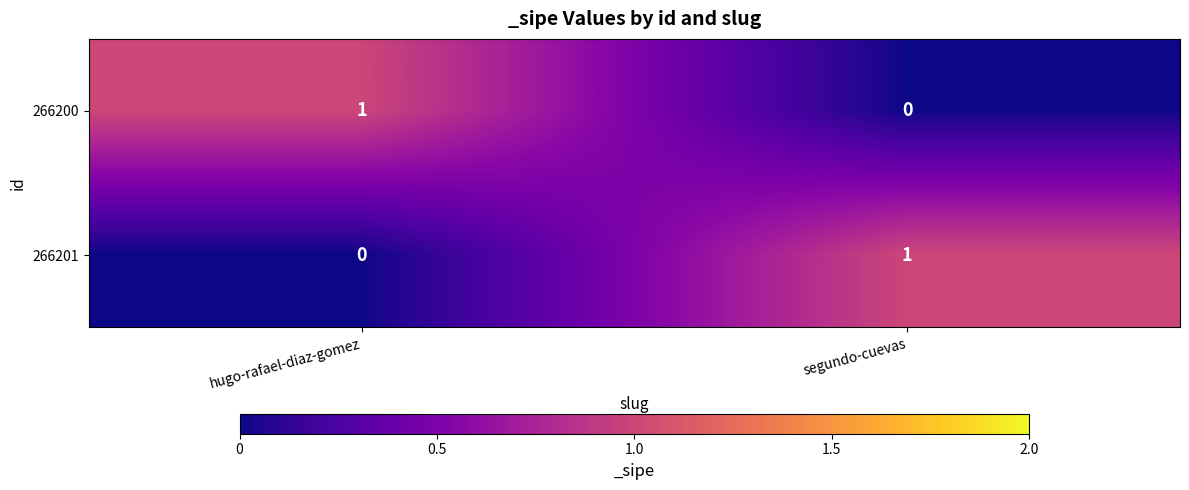

Reading left to right, list all the values displayed in this chart.

266200: hugo-rafael-diaz-gomez=1	segundo-cuevas=0
266201: hugo-rafael-diaz-gomez=0	segundo-cuevas=1